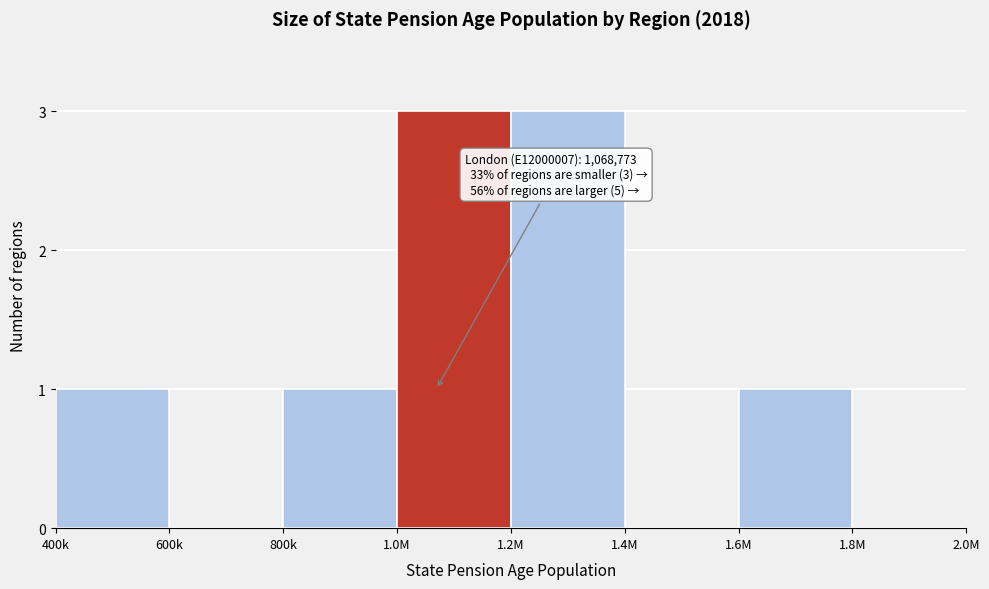

Reading right to left, extract all data points from this chart.

1.8M=0	1.6M=1	1.4M=0	1.2M=3	1.0M=3	800k=1	600k=0	400k=1